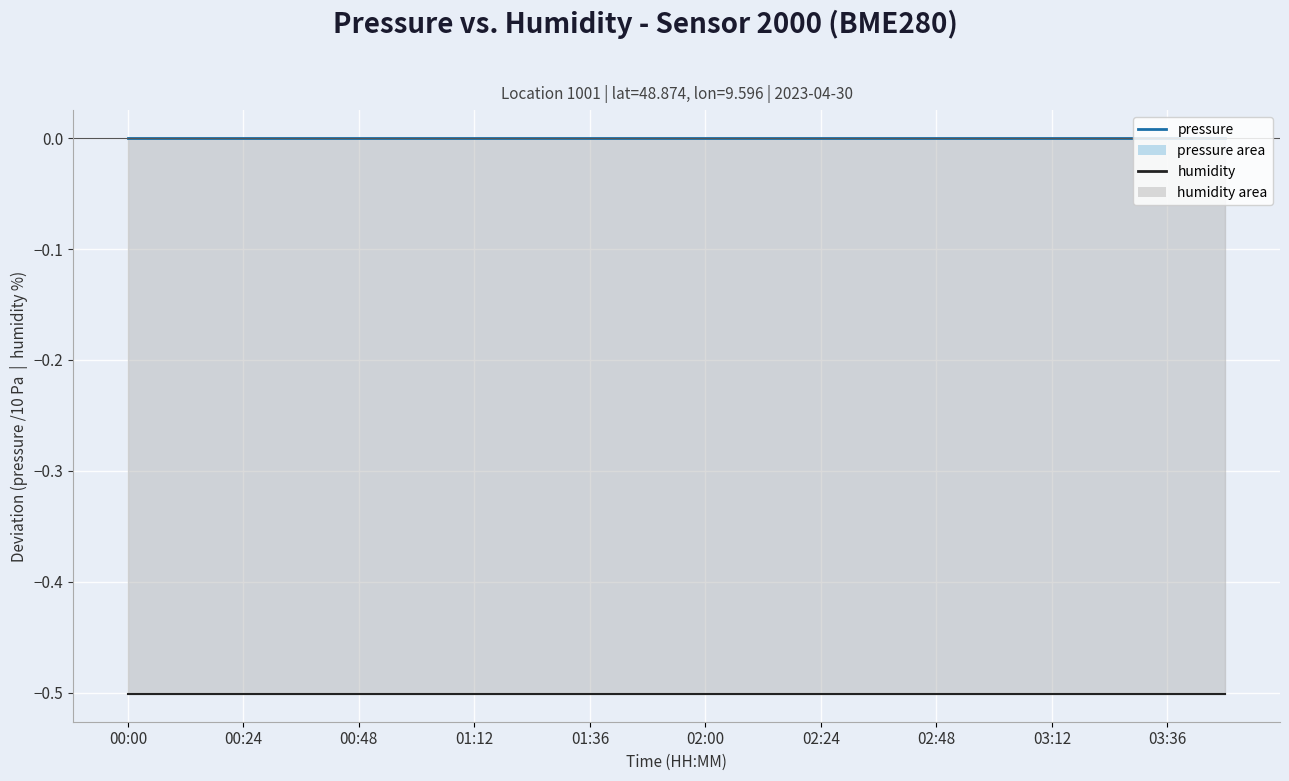

Reading right to left, extract all data points from this chart.

pressure: 0.0	0.0	0.0	0.0	0.0	0.0	0.0	0.0	0.0	0.0	0.0	0.0	0.0	0.0	0.0	0.0	0.0	0.0	0.0	0.0
humidity: -0.5	-0.5	-0.5	-0.5	-0.5	-0.5	-0.5	-0.5	-0.5	-0.5	-0.5	-0.5	-0.5	-0.5	-0.5	-0.5	-0.5	-0.5	-0.5	-0.5